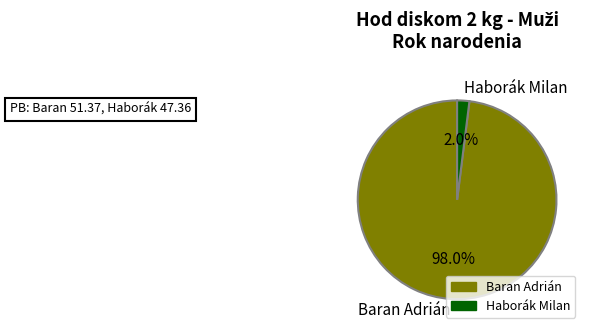

Which category has the smallest portion of the pie?

Haborák Milan